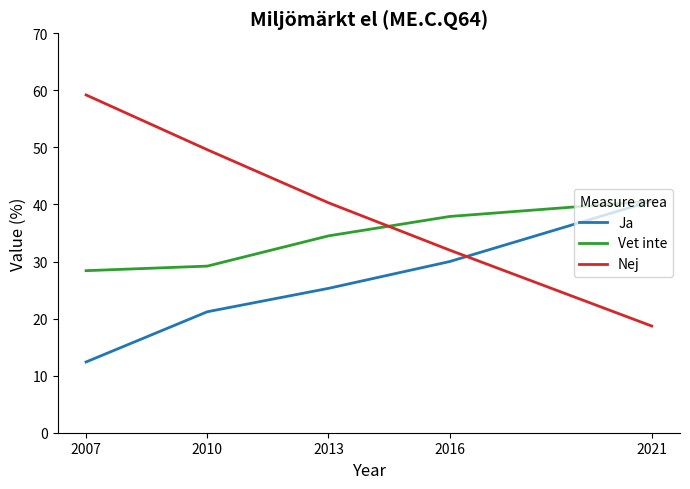

Reading left to right, transcribe all the data shown in this chart.

Ja: 2007=12.4	2010=21.2	2013=25.3	2016=30.0	2021=40.6
Vet inte: 2007=28.4	2010=29.2	2013=34.5	2016=37.9	2021=40.6
Nej: 2007=59.2	2010=49.6	2013=40.3	2016=32.0	2021=18.7